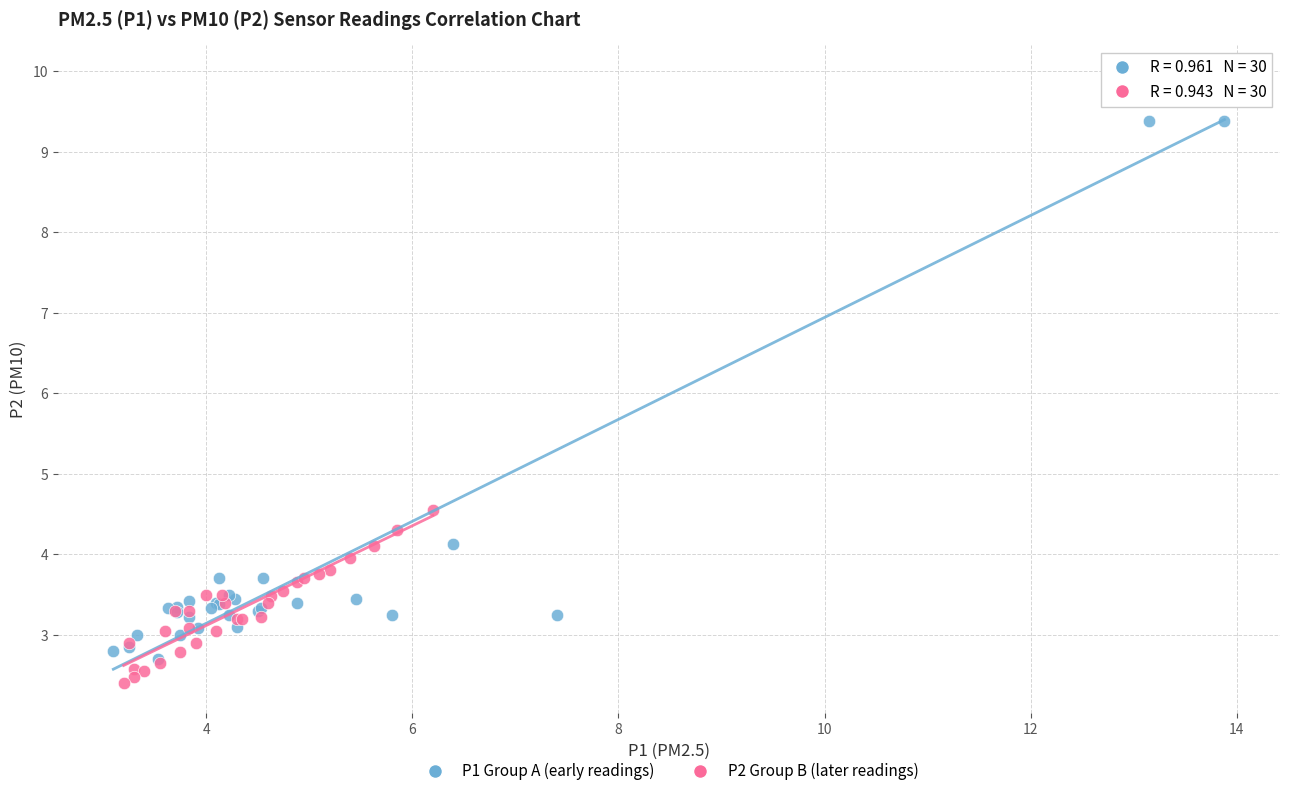

Which series contains the highest Y value?

P1 Group A (early readings)